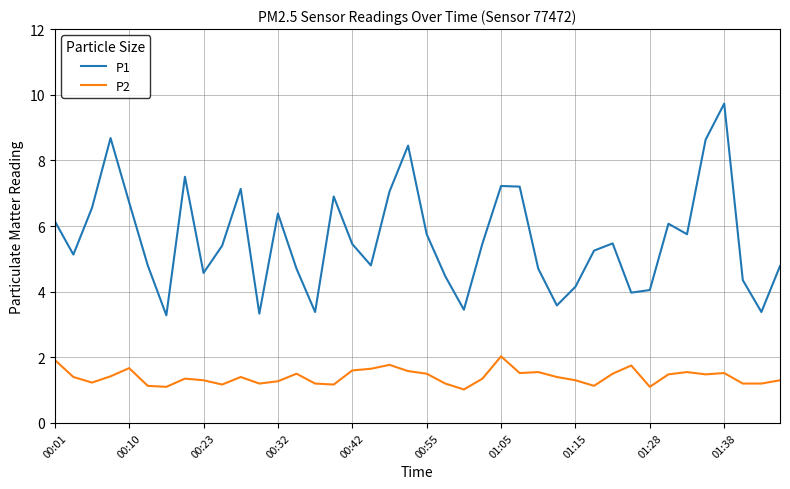

Which series has the largest range (max minus min)?

P1